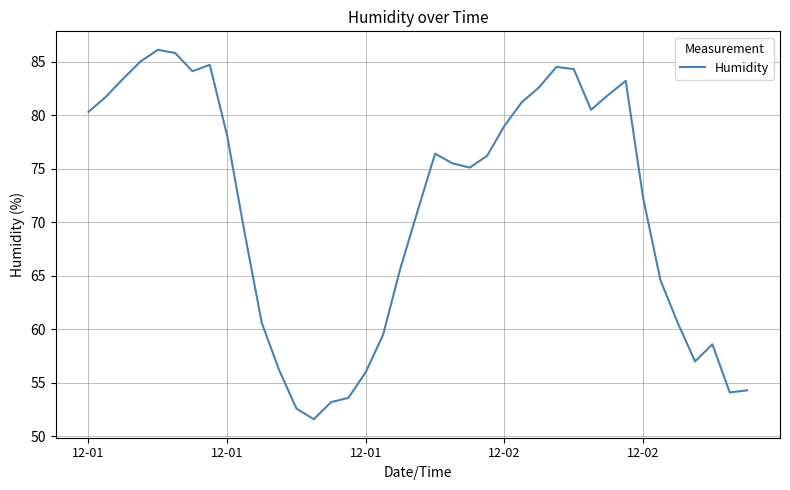

What is the minimum value shown in the chart?

51.6